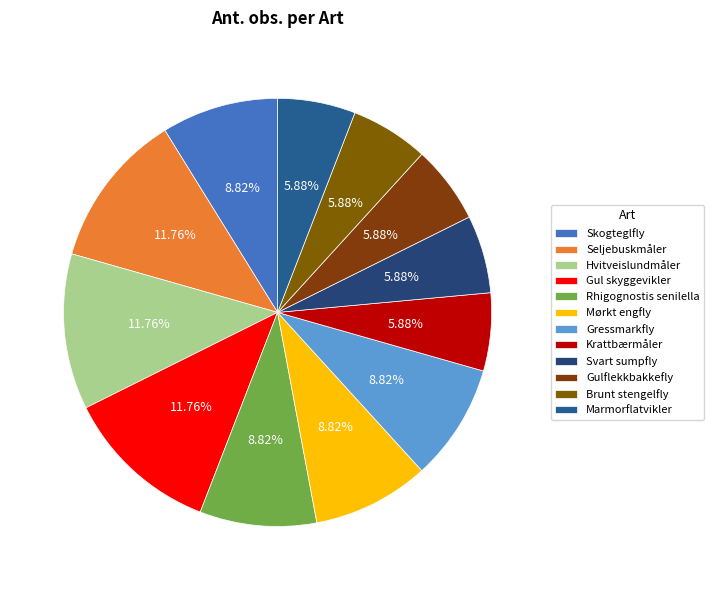

Does Gul skyggevikler represent more than half of the total?

No